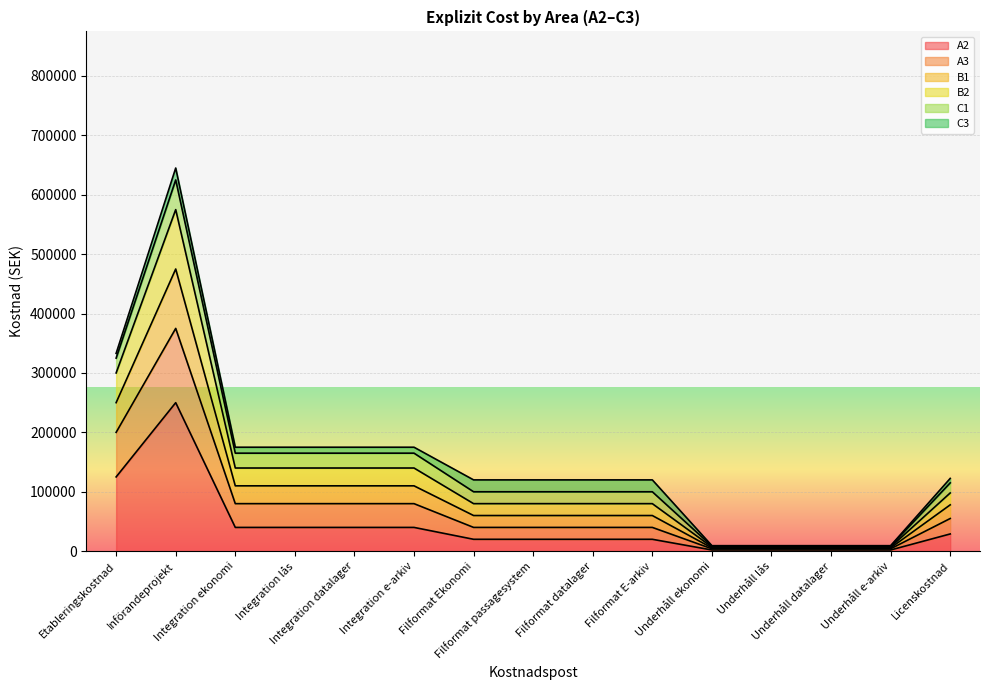

True or false: A3 has a value of 8500 at Underhåll ekonomi.

True